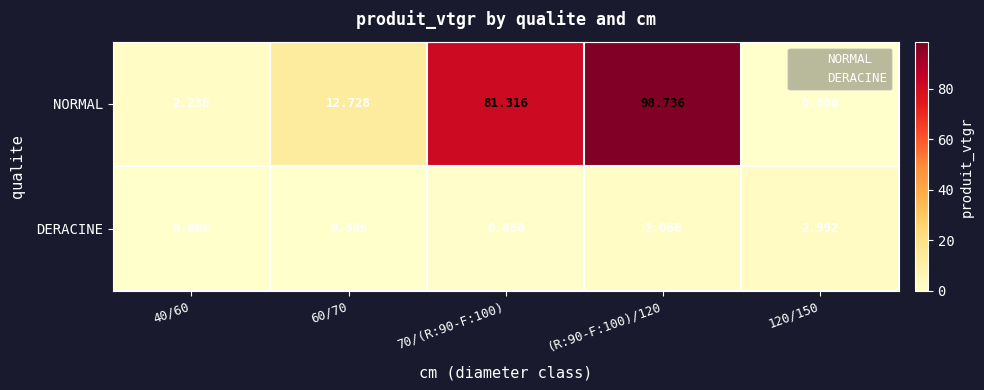

Which series has the largest total across all categories?

NORMAL